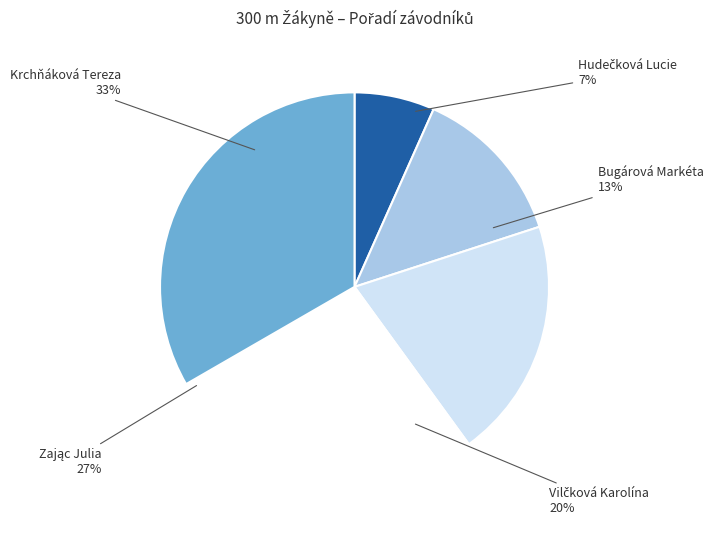

Rank the categories by value from highest to lowest.

Krchňáková Tereza, Zając Julia, Vilčková Karolína, Bugárová Markéta, Hudečková Lucie